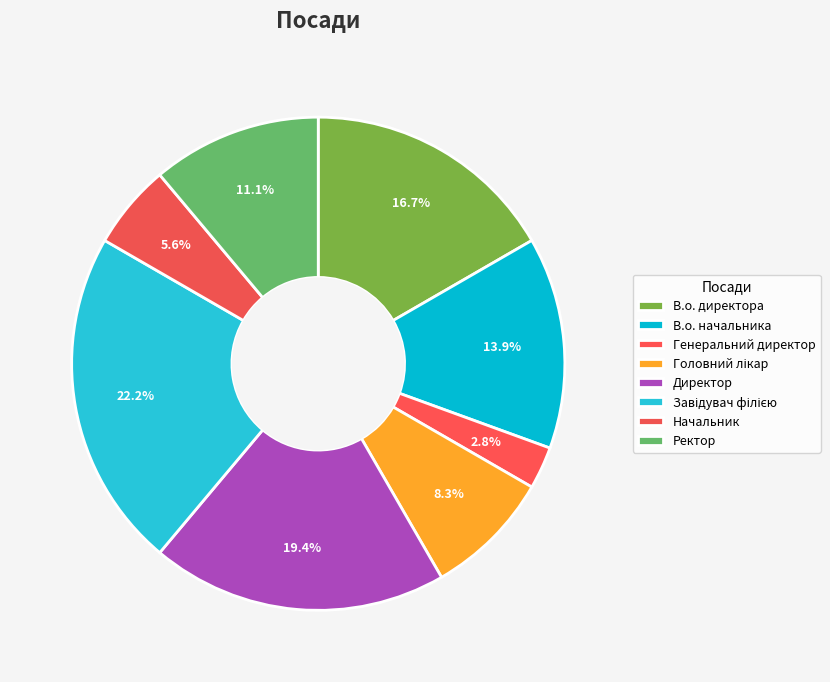

Which category has the smallest portion of the pie?

Генеральний директор